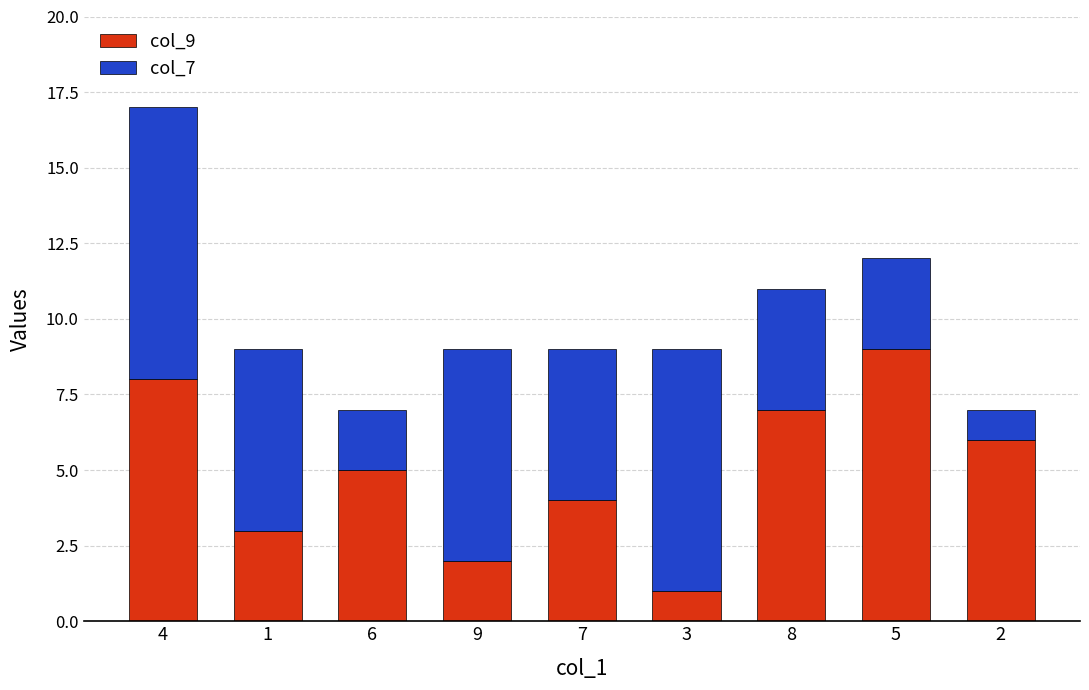

Is it true that col_9 equals 9 at 5?

True